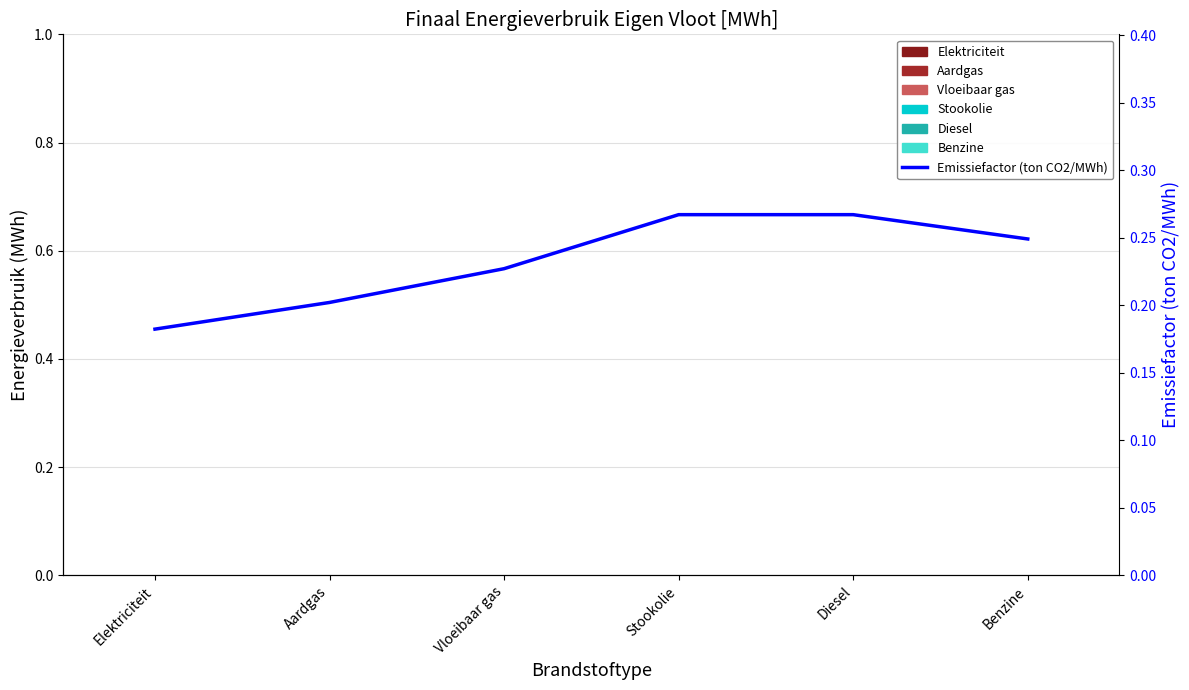

Which has a higher value, Aardgas or Diesel?

Diesel